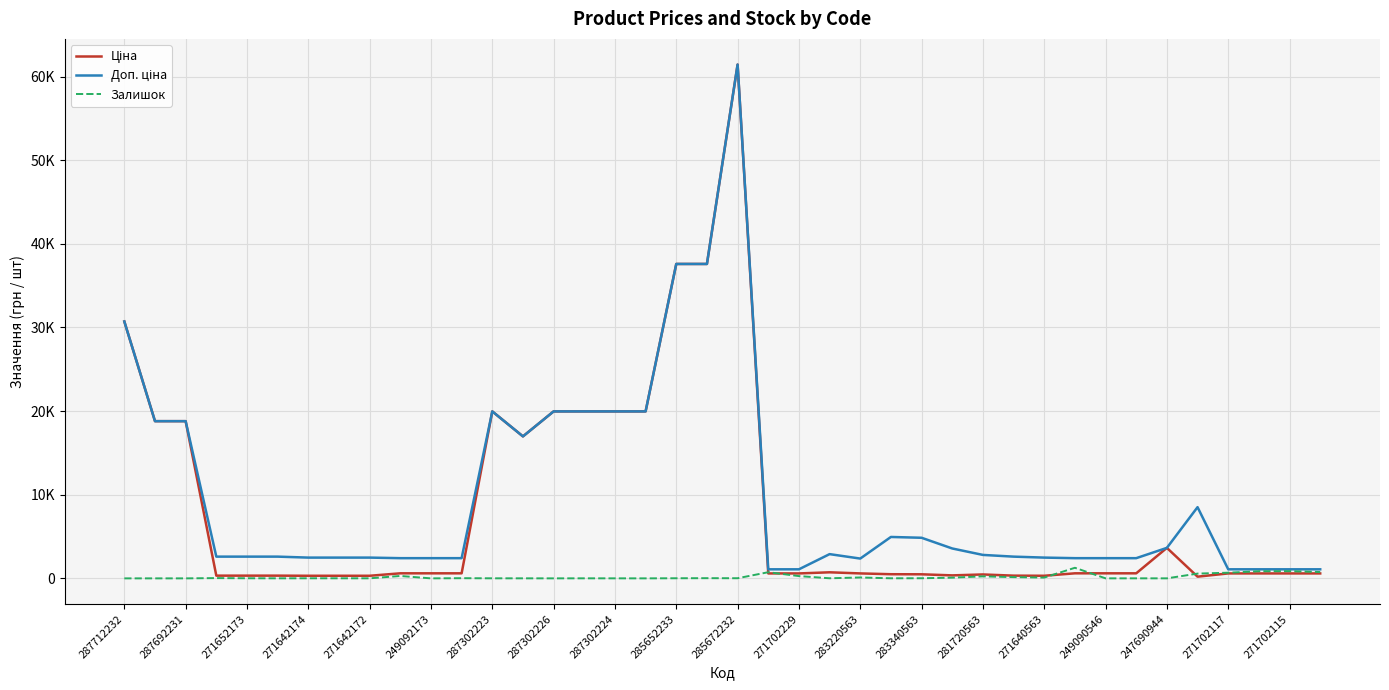

Does the chart have visible grid lines?

Yes